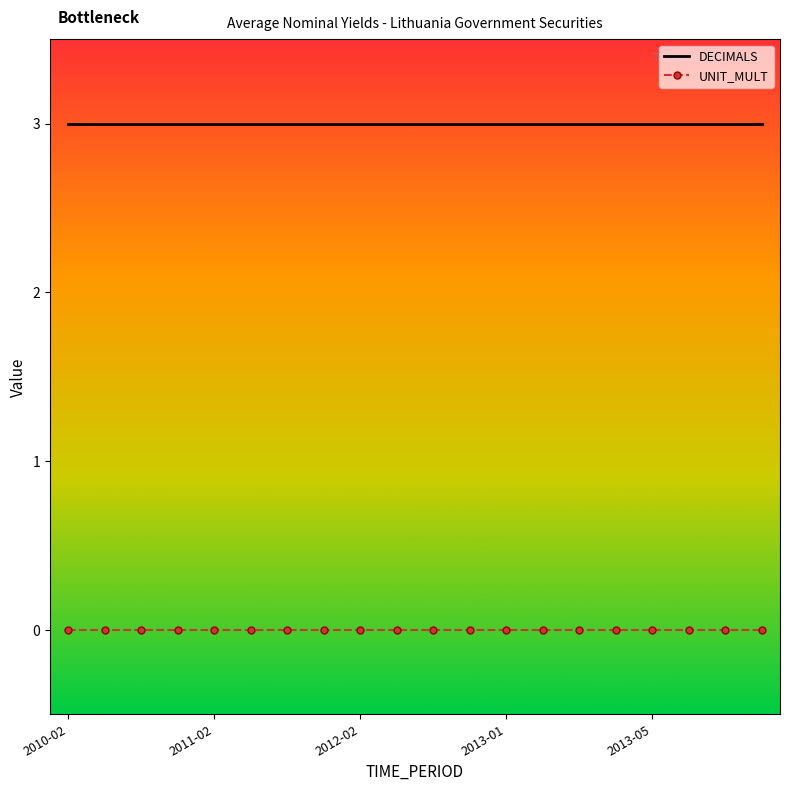

True or false: UNIT_MULT and DECIMALS cross at least once.

False